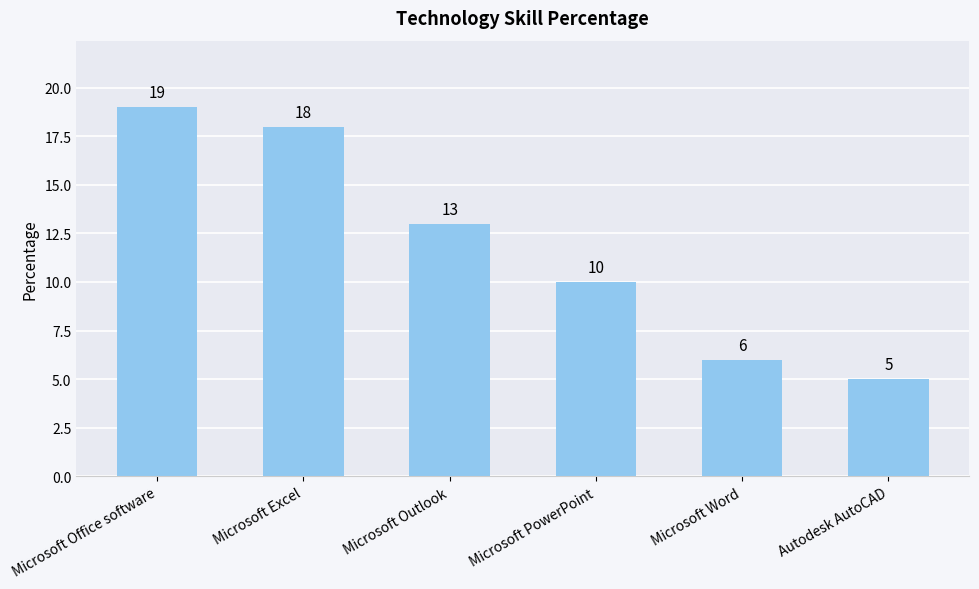

Between Microsoft PowerPoint and Microsoft Office software, which is larger?

Microsoft Office software